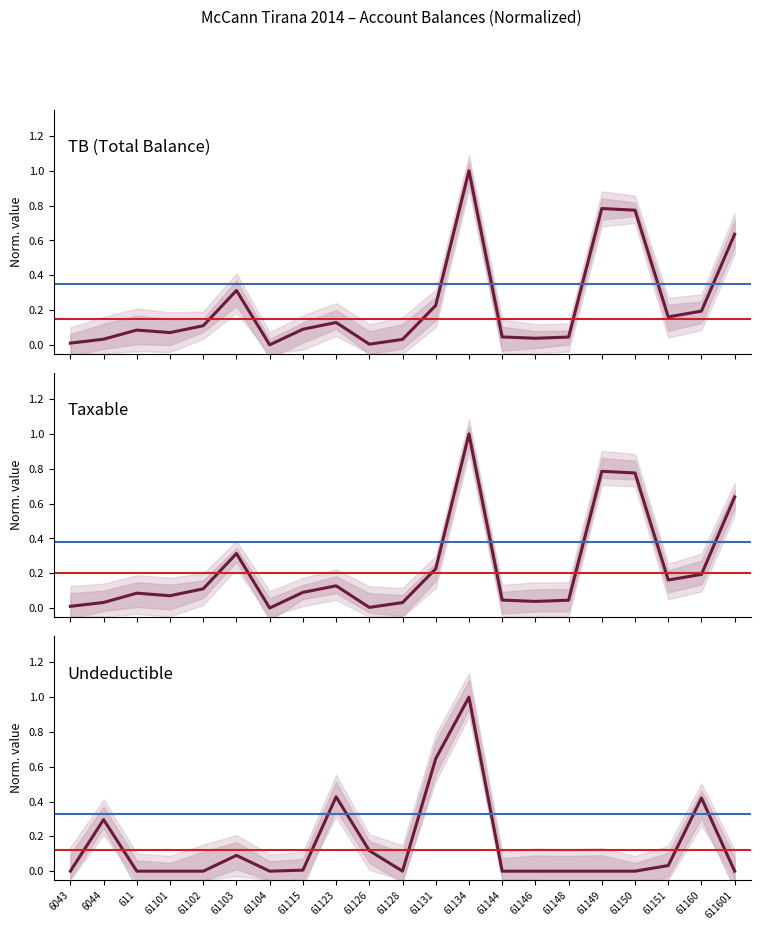

Count the number of categories in the chart.

21